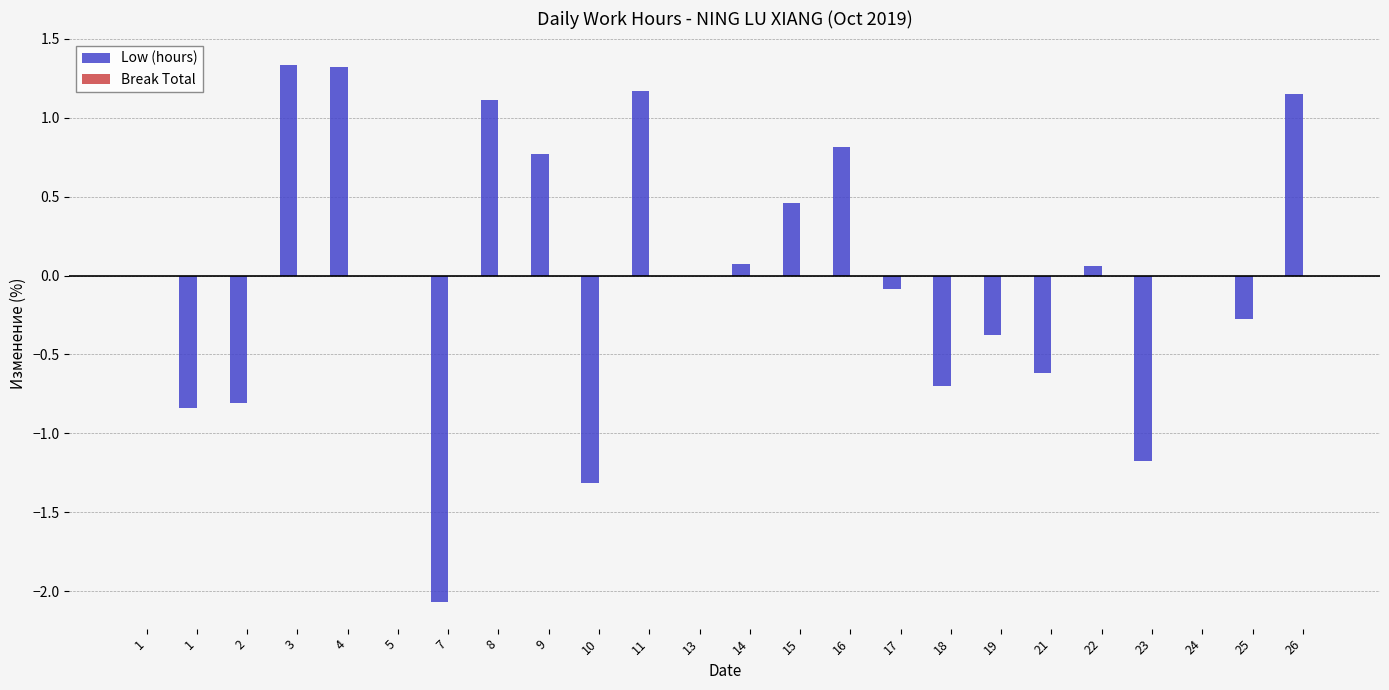

Are the bars horizontal?

No